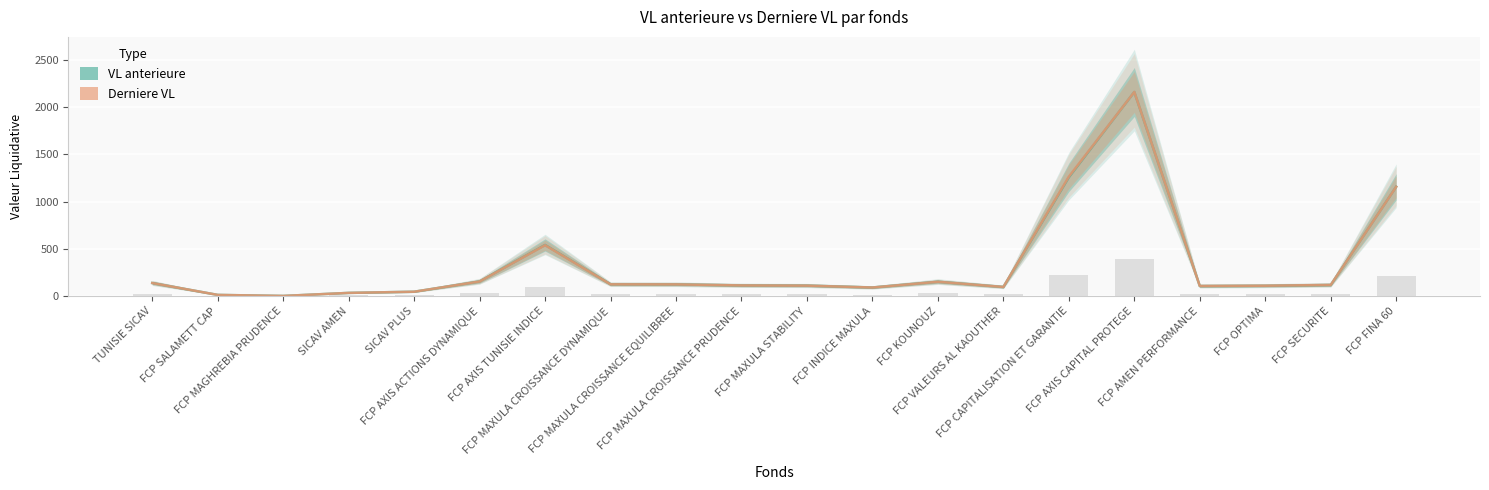

True or false: Derniere VL has a value of 104.3 at FCP AXIS ACTIONS DYNAMIQUE.

False